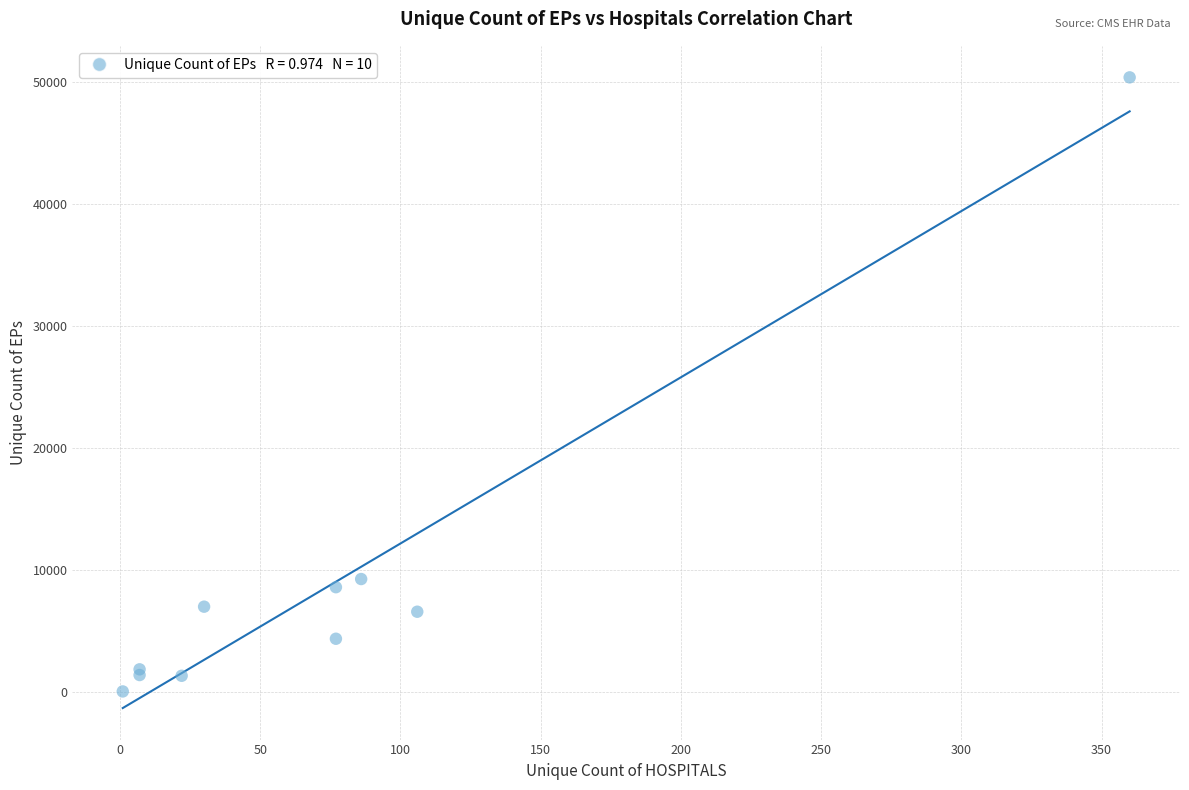

What Y value in the scatter plot is closest to 25193?

9230